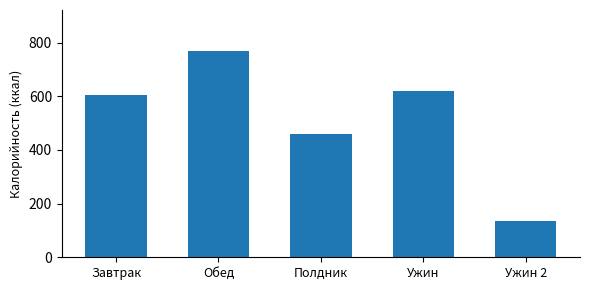

Does the chart contain stacked bars?

No